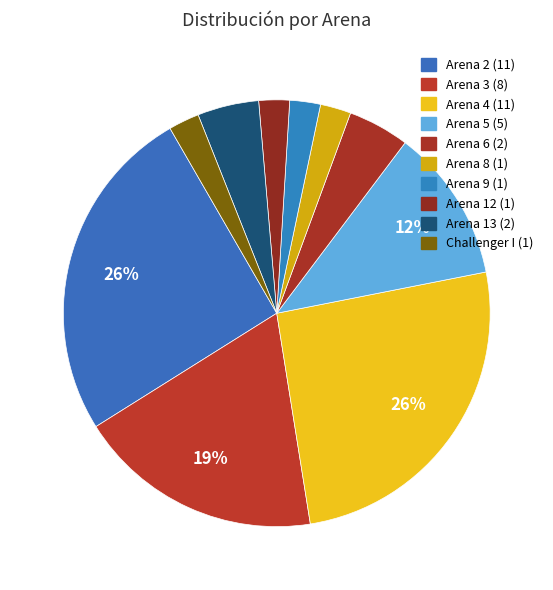

Is Arena 5 the majority of the pie?

No